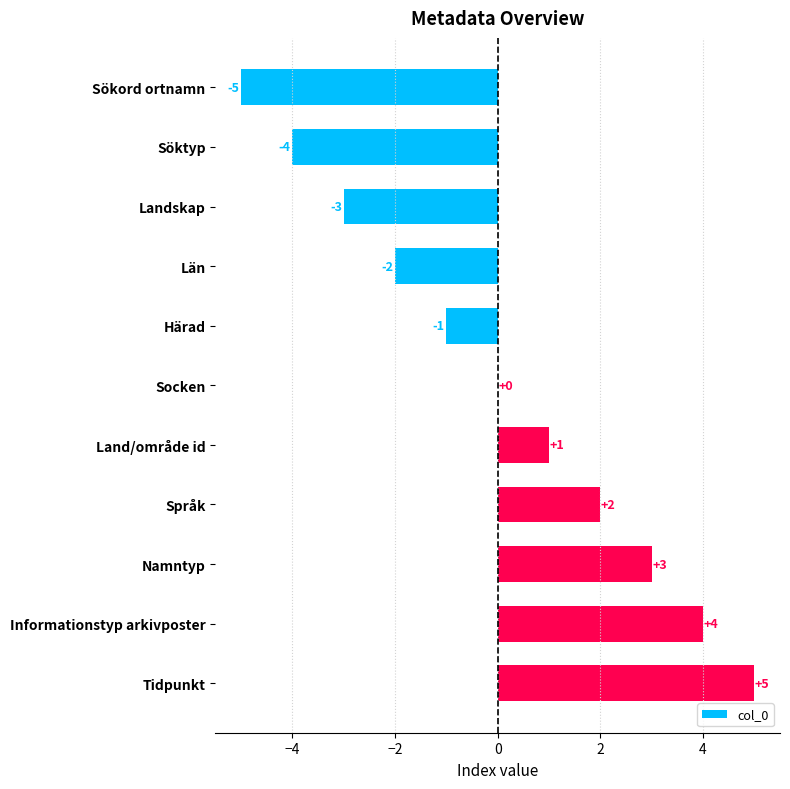

Are the bars horizontal?

Yes